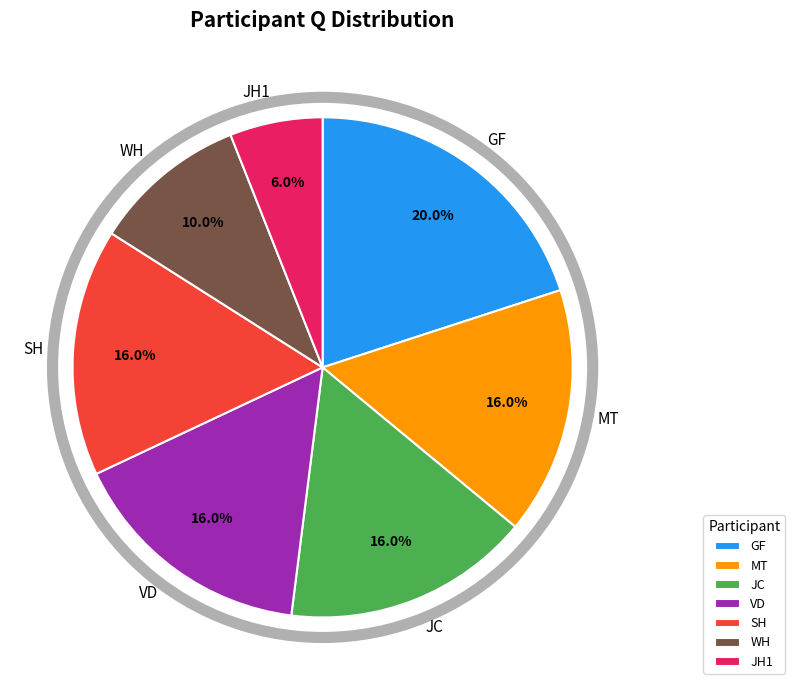

Do WH and MT together represent more than half of the pie?

No